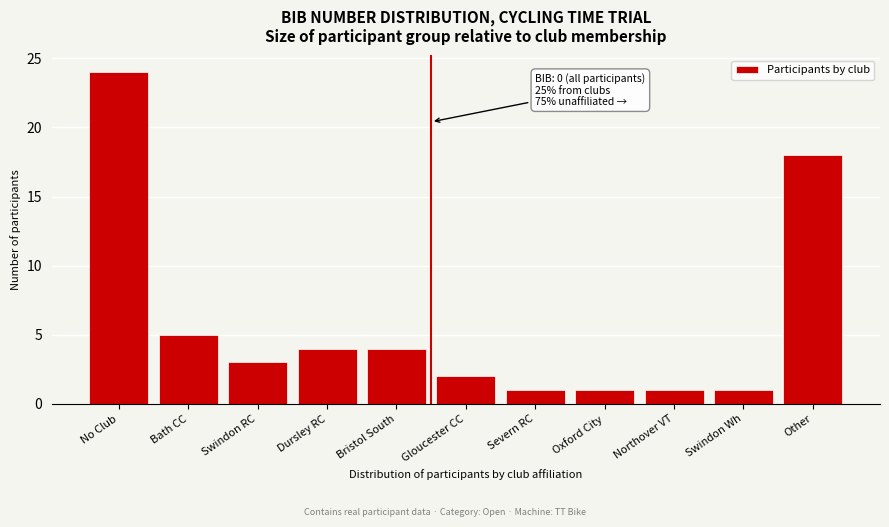

Reading left to right, list all the values displayed in this chart.

24	5	3	4	4	2	1	1	1	1	18